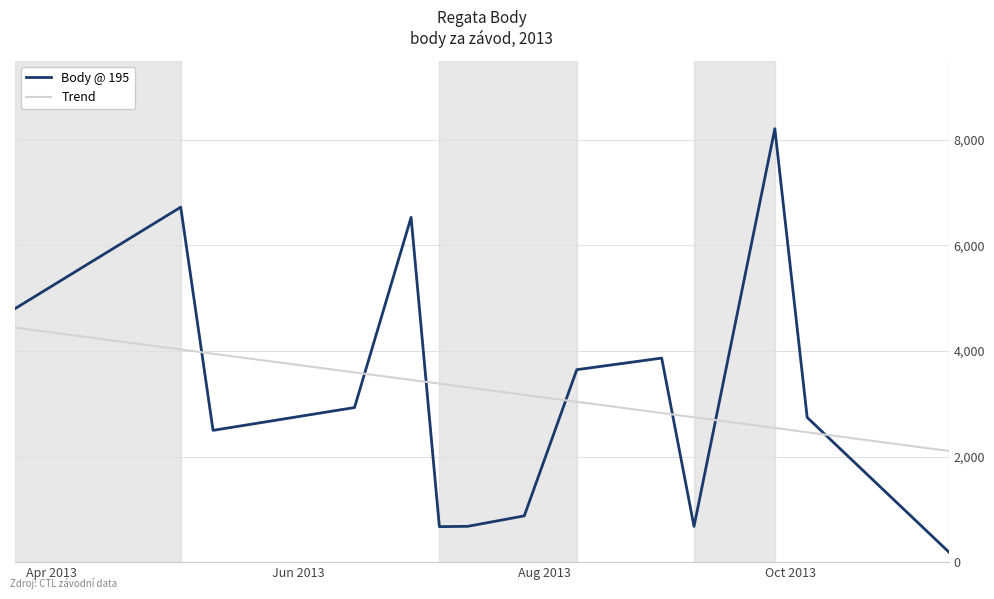

What is the difference between the maximum and minimum values in the Body @ 195 series?

8014.0